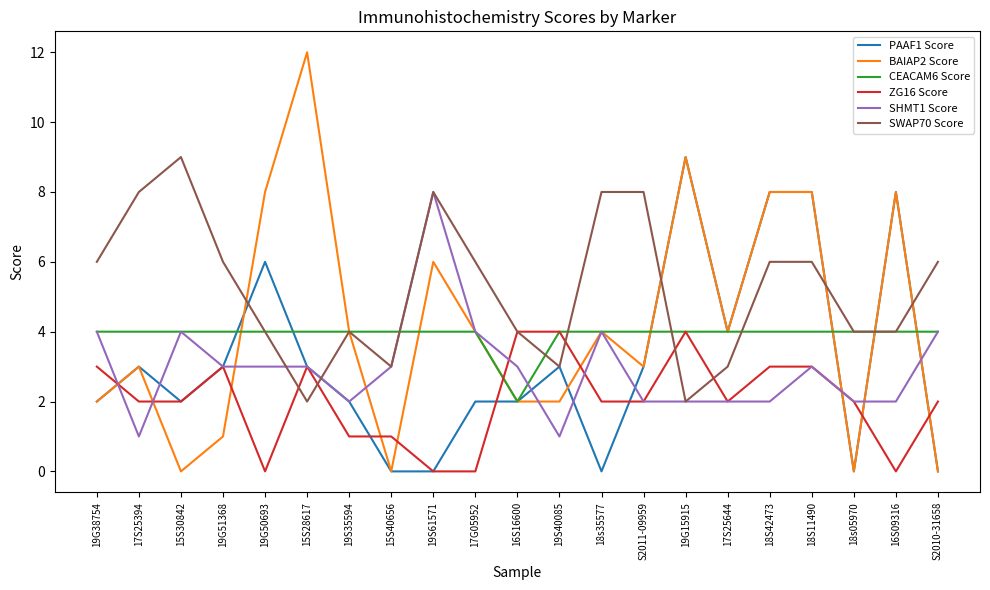

Which category has the highest value across all series?

15S28617